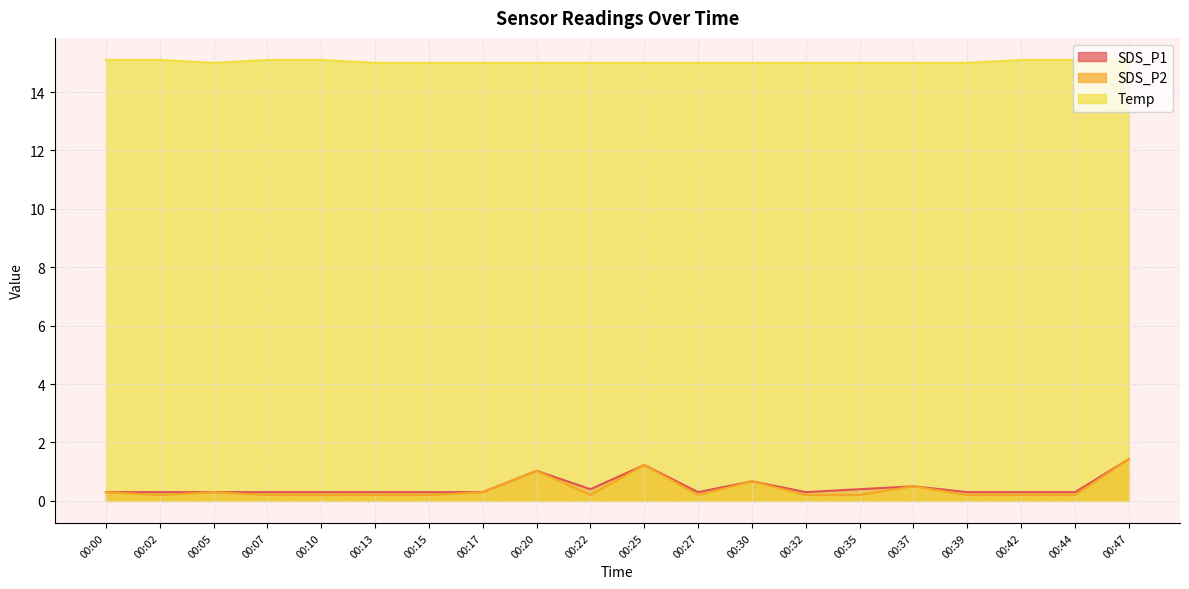

The value of SDS_P1 at 00:20 is 1.4. True or false?

False